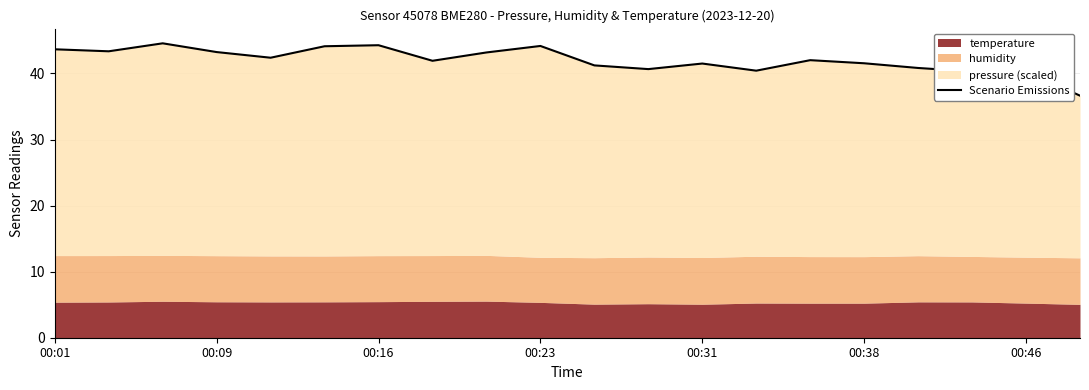

What is the difference between the second highest and minimum values?

7.6